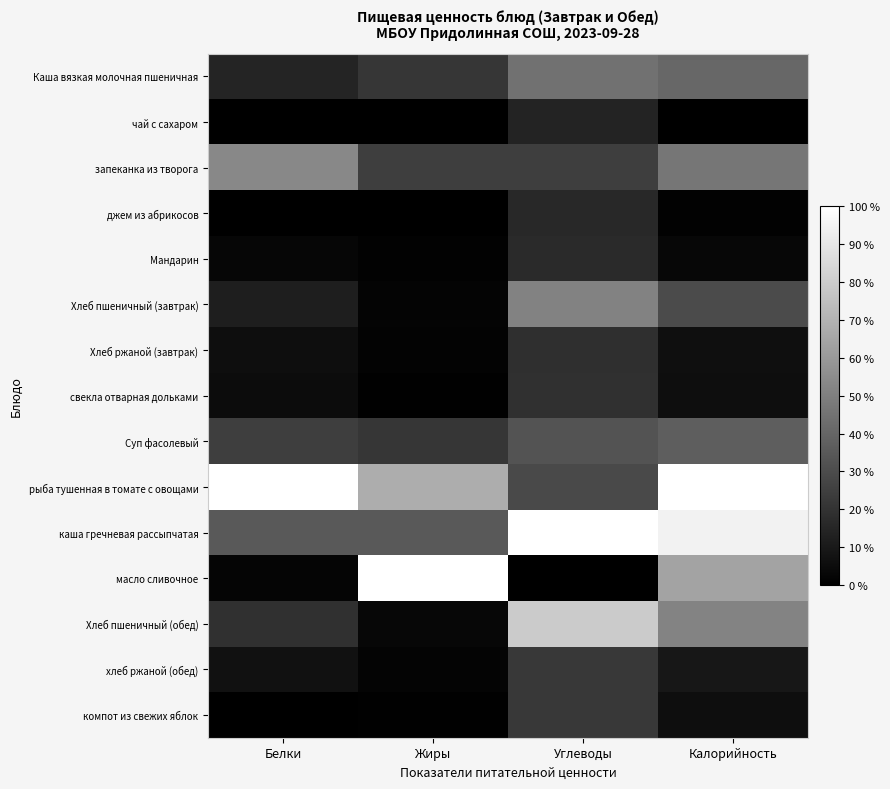

Between Углеводы and Калорийность, which series saw the biggest shift?

рыба тушенная в томате с овощами